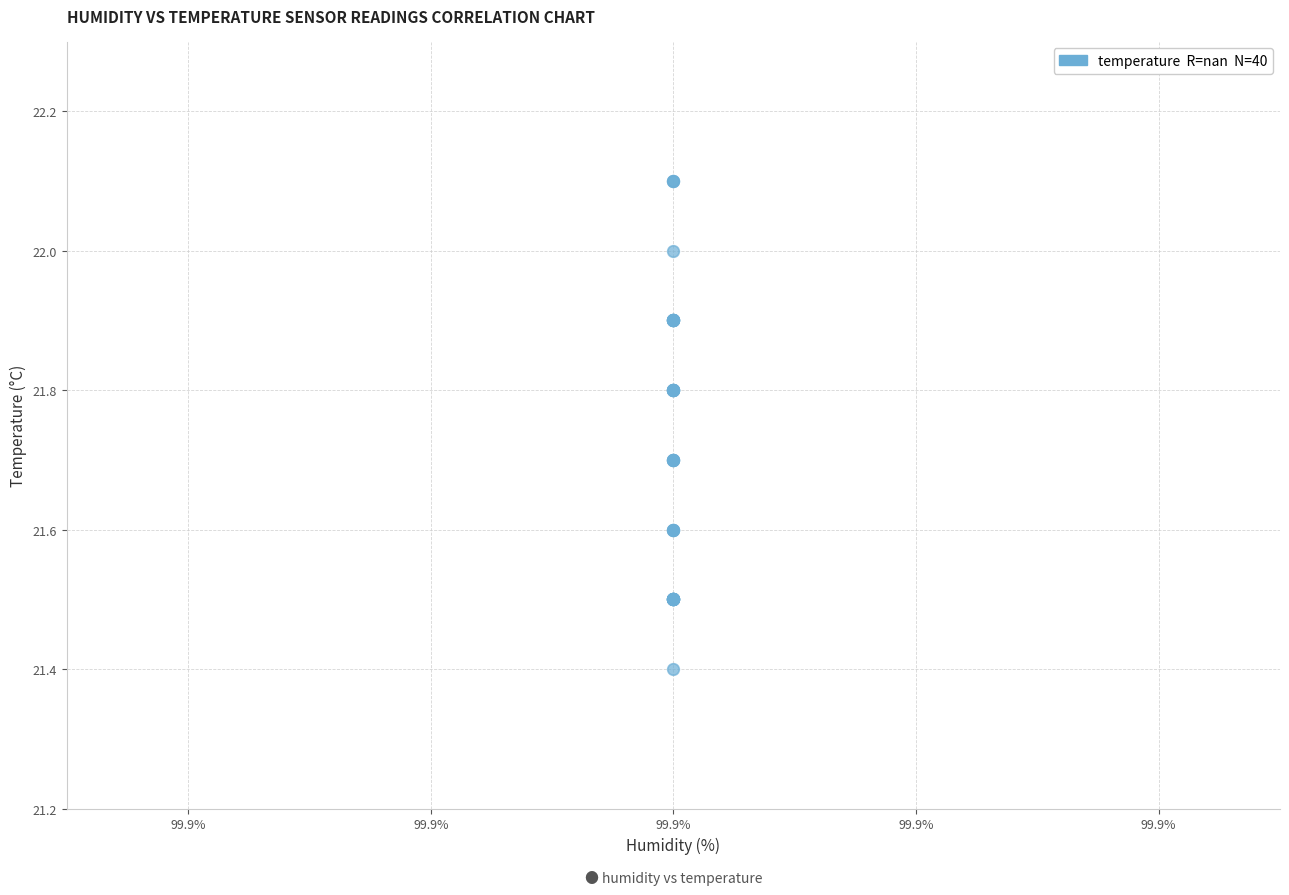

What Y value in the scatter plot is closest to 21?

21.4